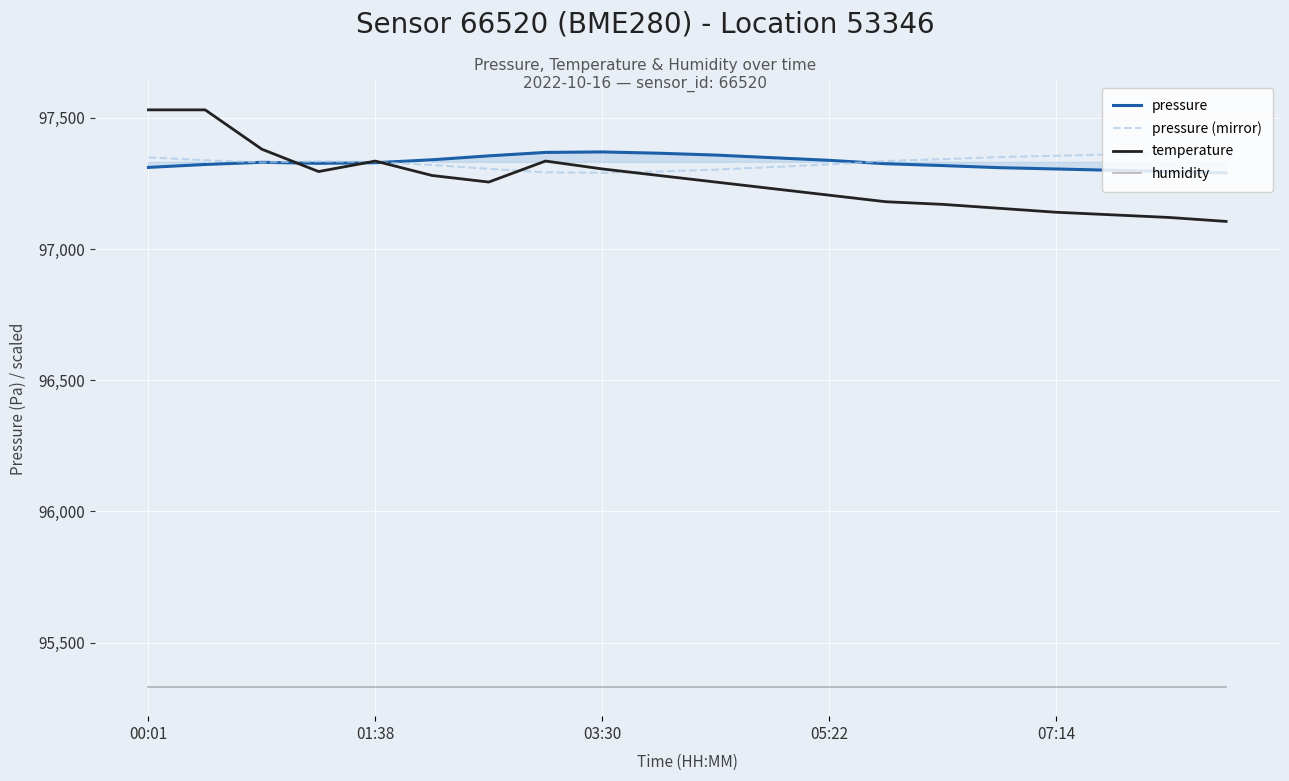

What is the highest value of the pressure (mirror) series?

97370.4